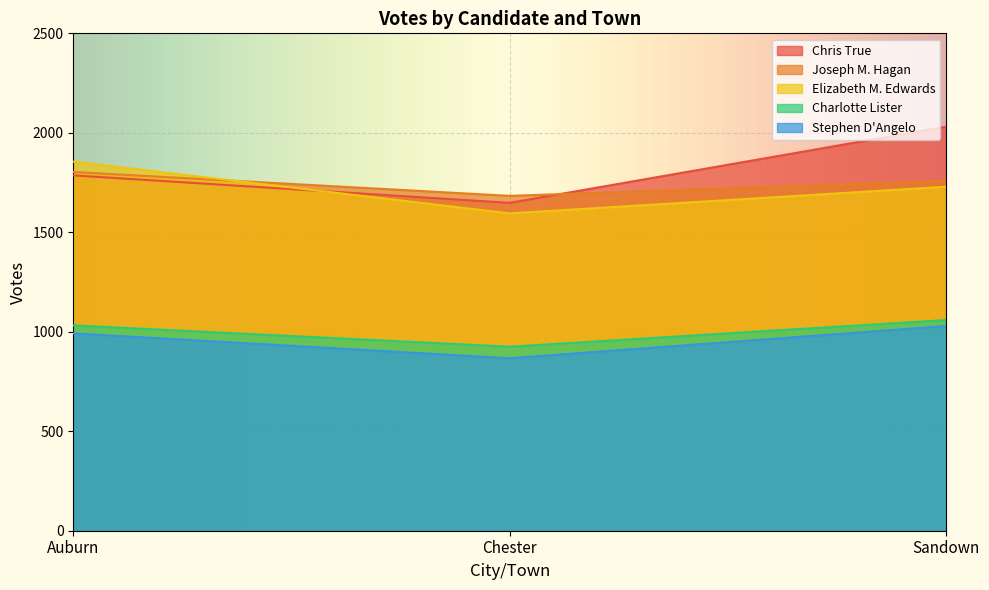

The Elizabeth M. Edwards series shows 1855 at Auburn. True or false?

True